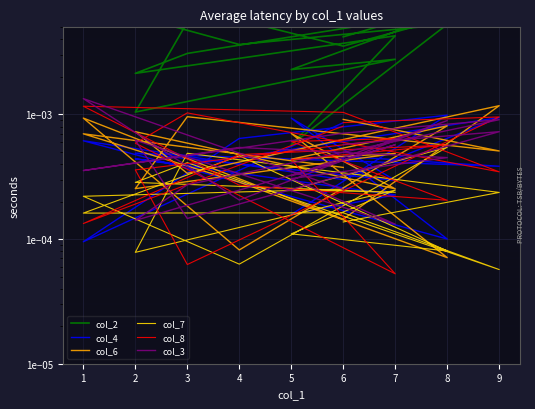

How many interior local valleys does the col_4 series have?

7